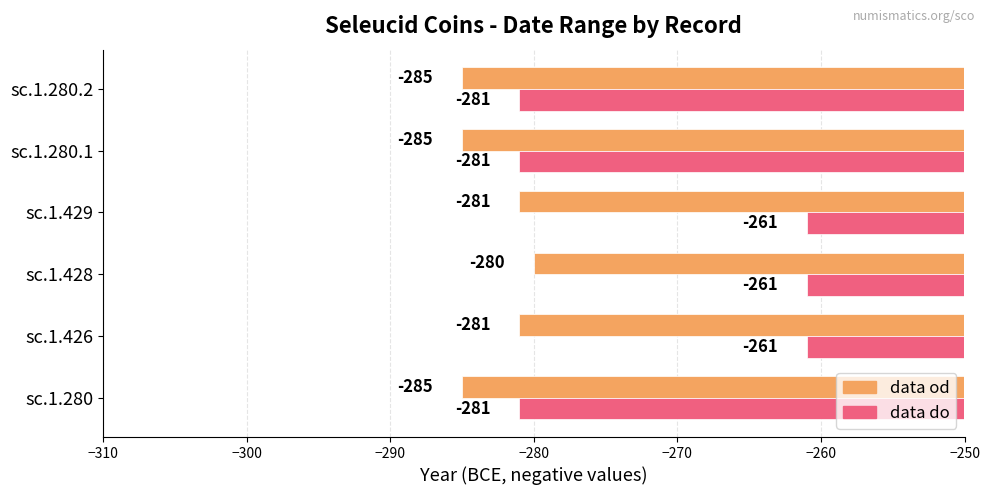

List the series in order of their peak value, lowest first.

data od, data do